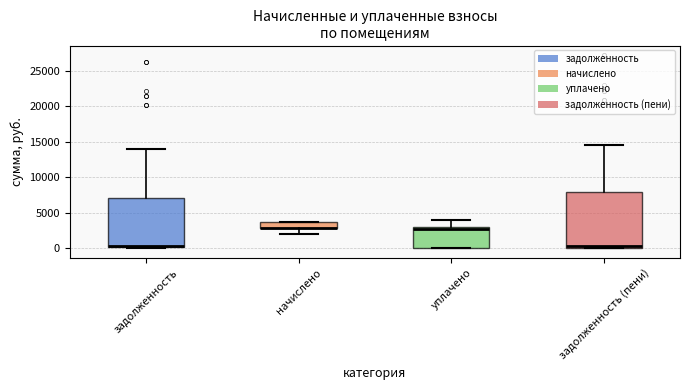

Reading left to right, read every box against the y-axis: the position of its median line, the range the box covers, and the ends of its whiskers. The values are not printed on the chart, so give them approximately, as read against the axis.

задолженность: median 500 (drawn on the box's lower edge), box 0 to 7000, whiskers 0 (just below the box's lower edge) to 14000
начислено: median 3000 (drawn on the box's lower edge), box 3000 to 3500, whiskers 2000 to 3500
уплачено: median 3000 (just below the box's upper edge), box 0 to 3000, whiskers 0 to 4000
задолженность (пени): median 500, box 0 to 8000, whiskers 0 to 14500